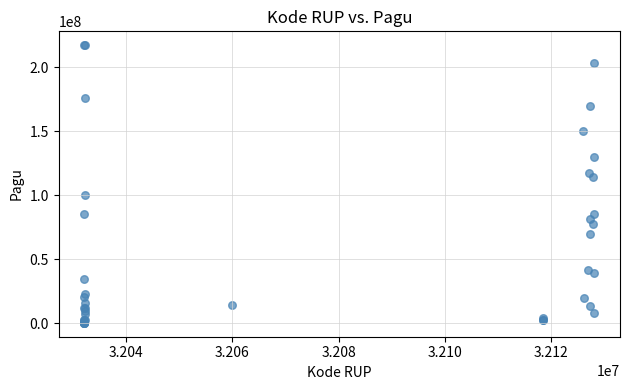

What Y value in the scatter plot is closest to 108830000?

114296000